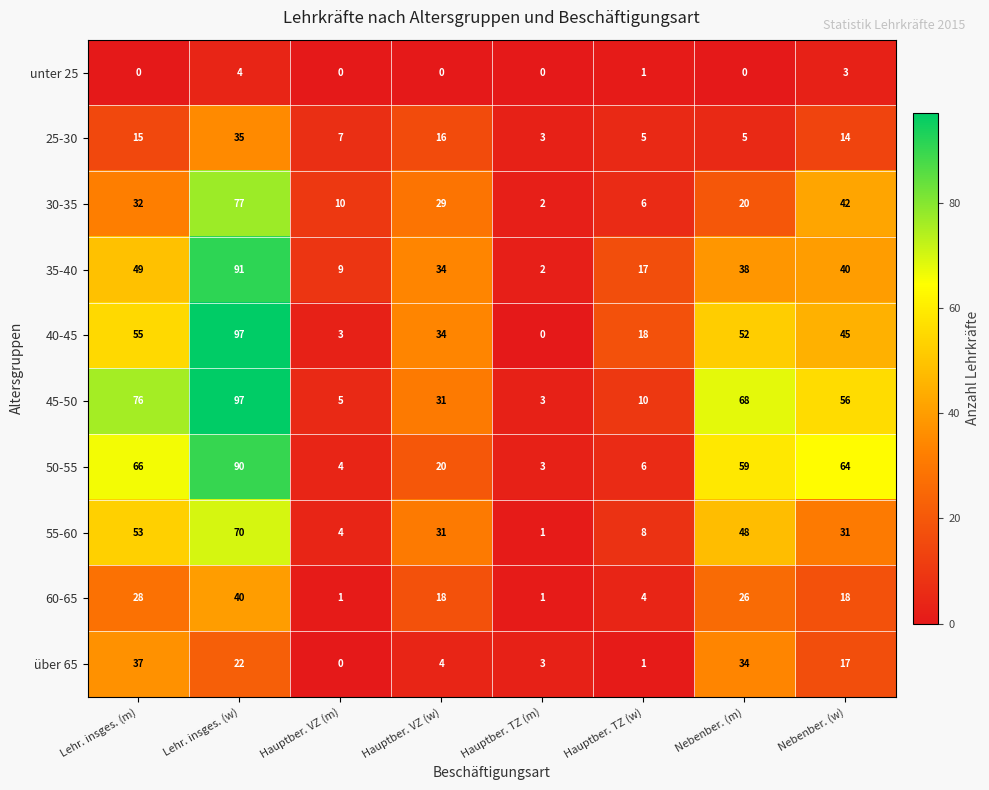

What is the difference between the highest and lowest values at Hauptber. VZ (w)?

34